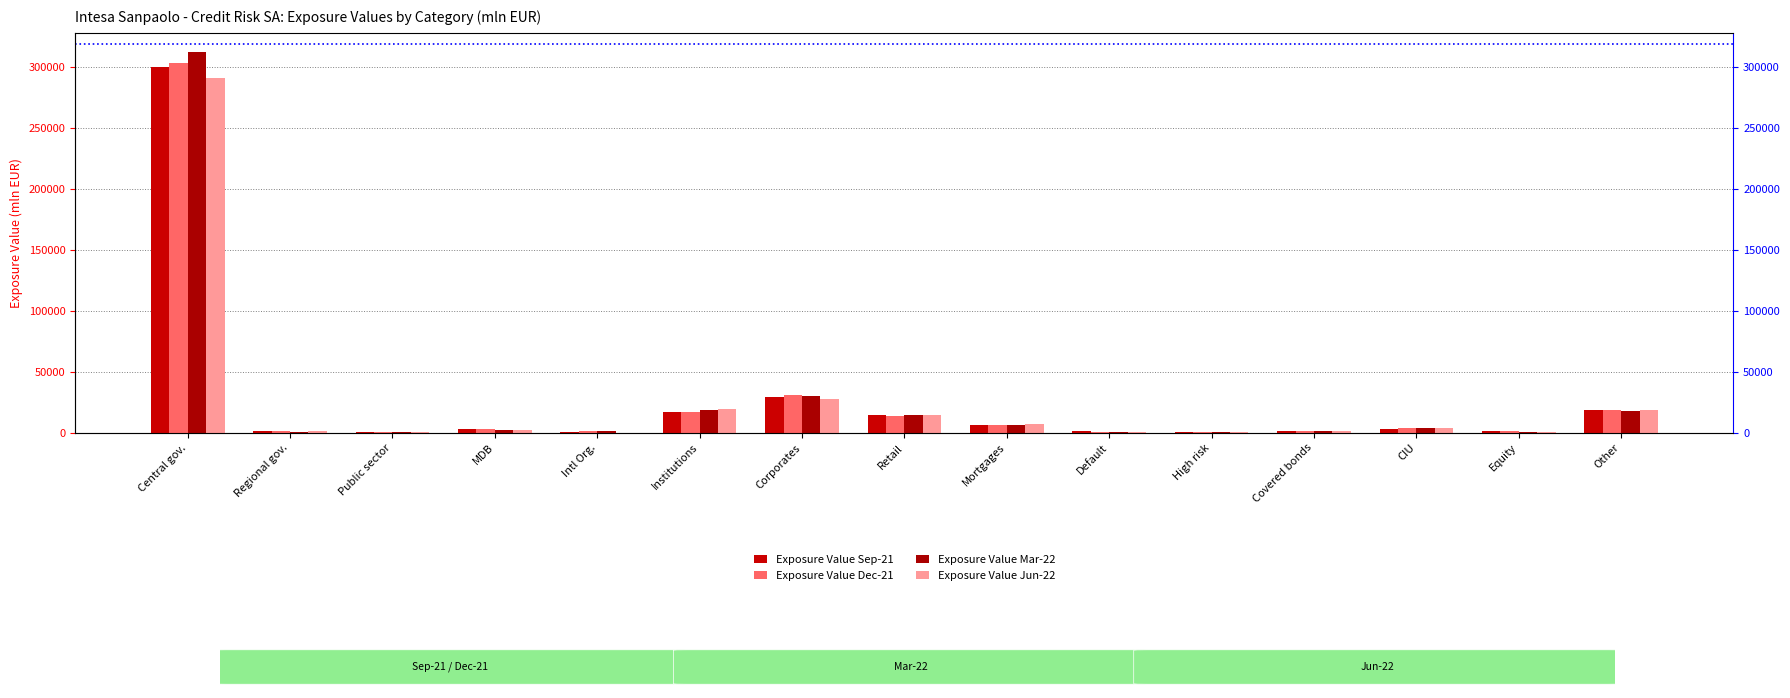

What is the sum of all Exposure Value Jun-22 values?

390818.9